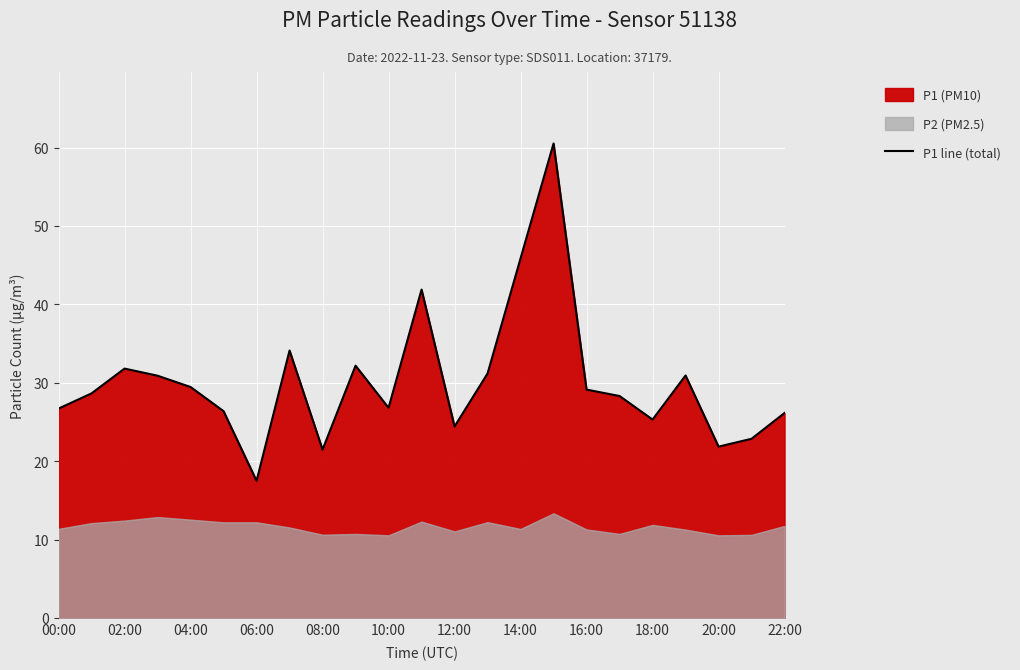

What is the highest value of the P1 line (total) series?

60.5